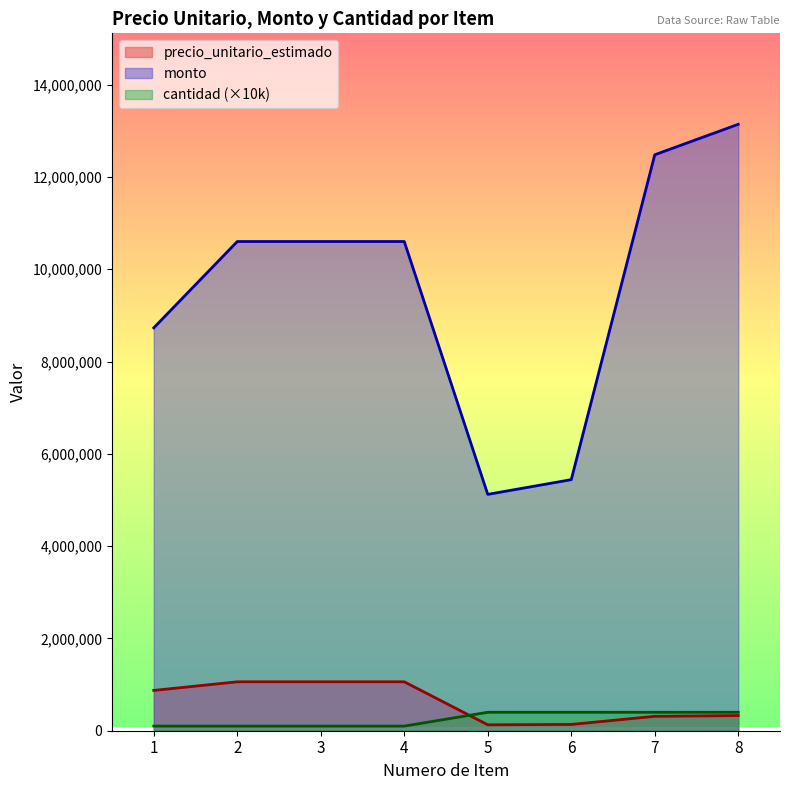

Which series has the largest range (max minus min)?

monto